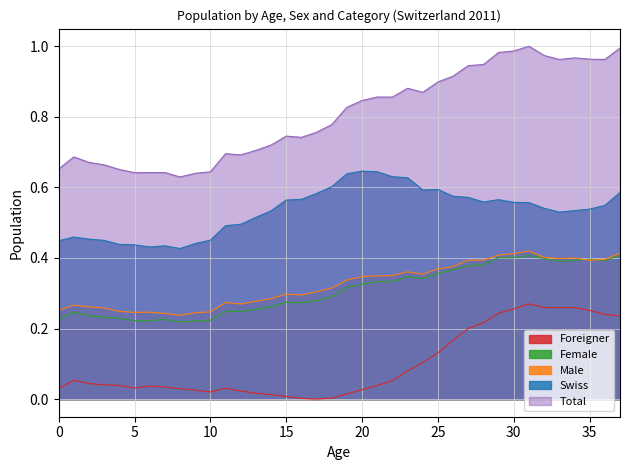

True or false: Female has a value of 0.3 at 37.

False